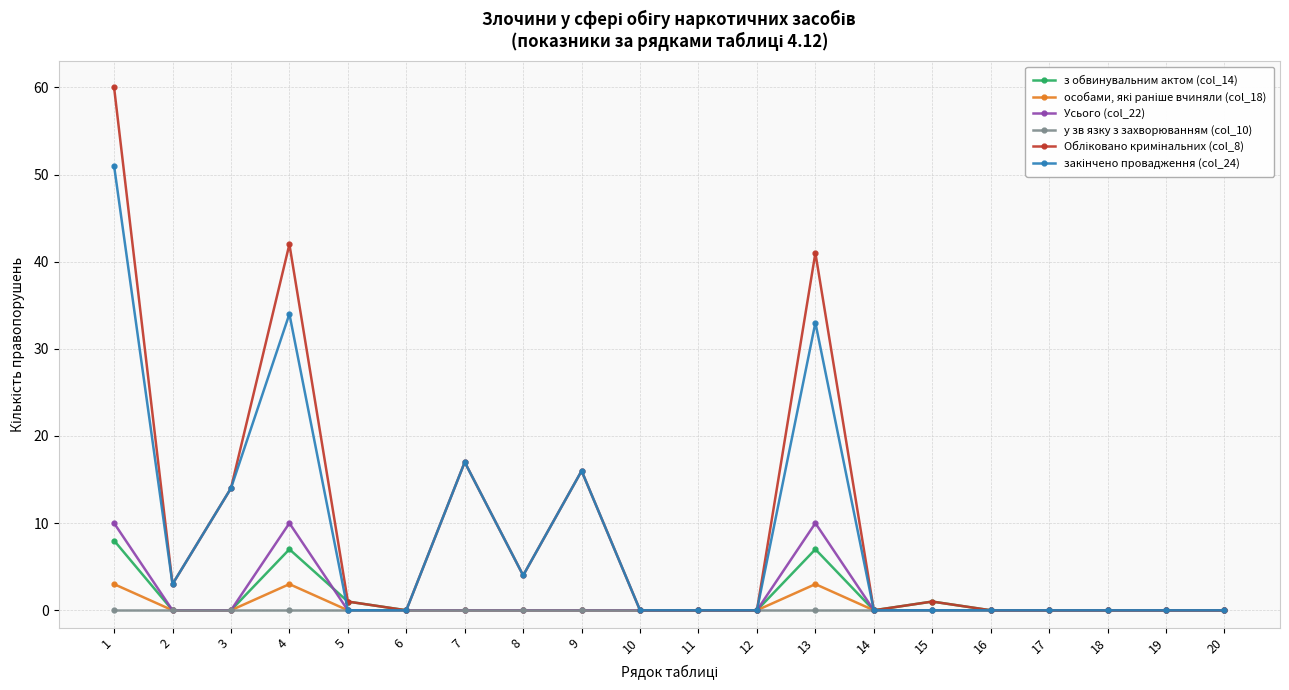

Where is the first local maximum for Усього (col_22)?

4